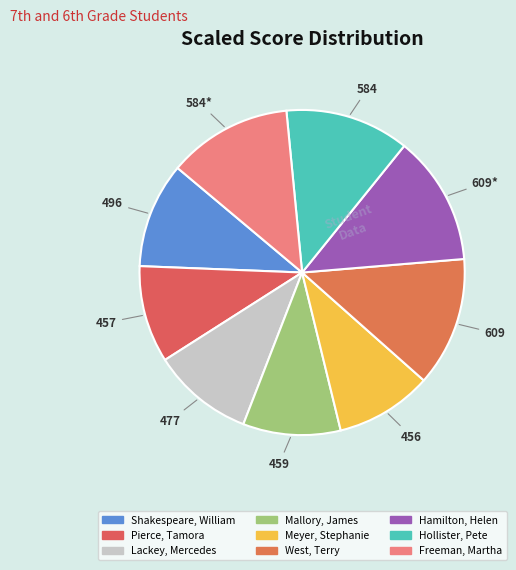

Does Lackey, Mercedes account for over 50% of the chart?

No